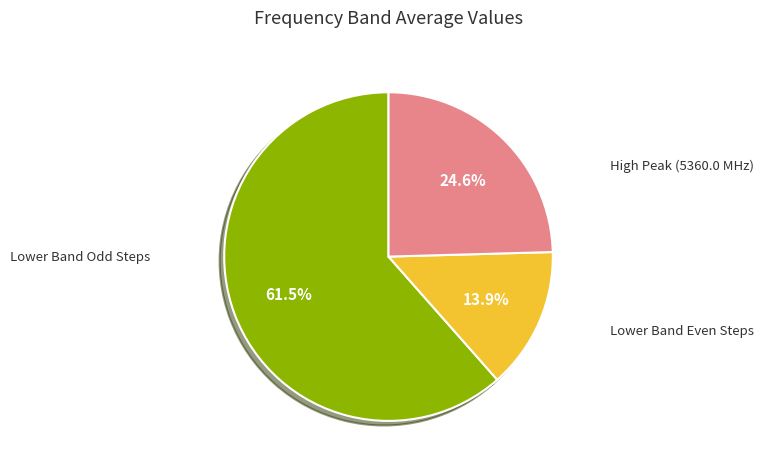

Is there any slice that represents more than half of the pie?

Yes